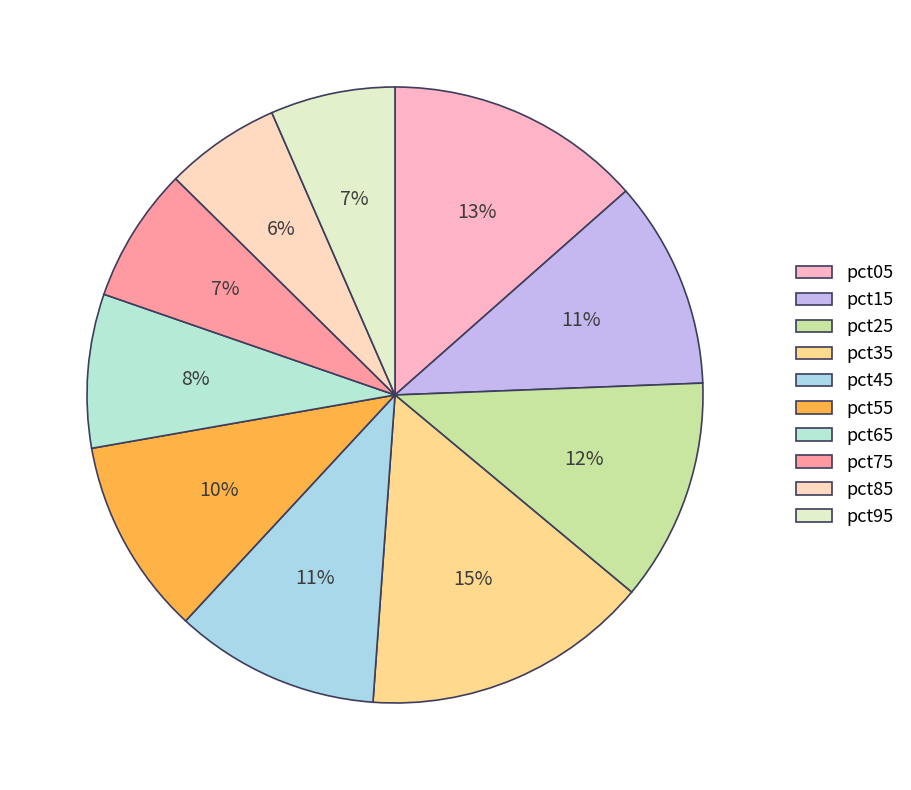

Does pct55 represent more than half of the total?

No